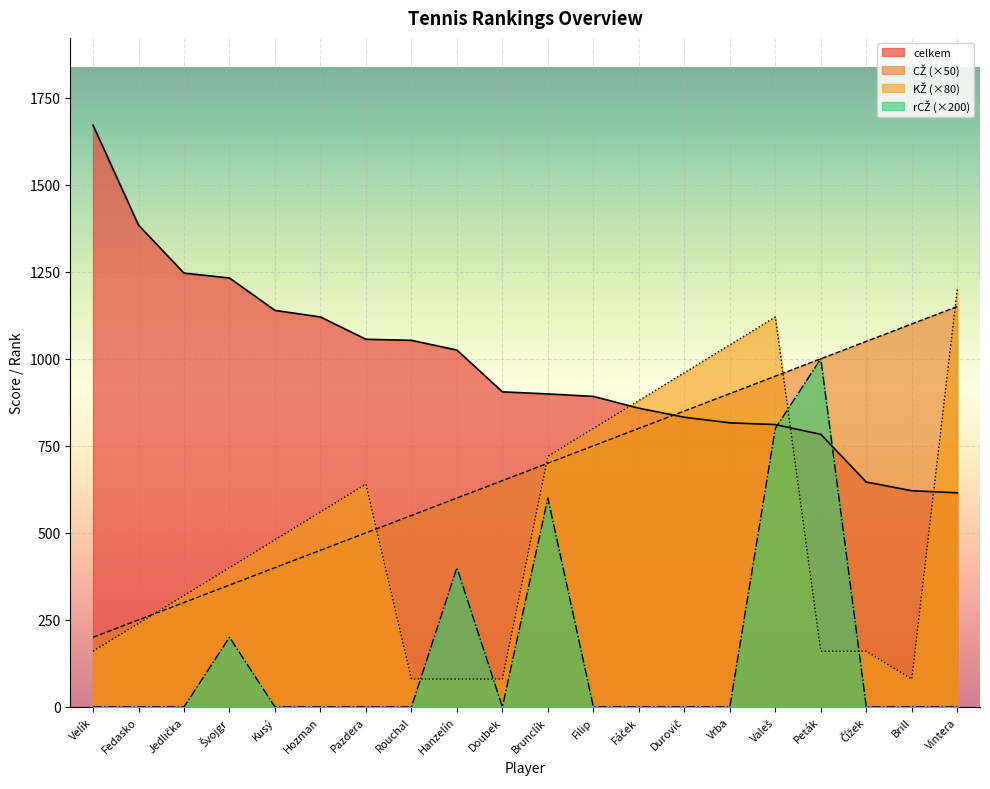

Reading left to right, transcribe all the data shown in this chart.

celkem: 1671	1384	1246	1232	1139	1120	1056	1053	1025	905	899	892	858	832	816	811	783	646	621	615
CŽ: 200	250	300	350	400	450	500	550	600	650	700	750	800	850	900	950	1000	1050	1100	1150
KŽ: 160	240	320	400	480	560	640	80	80	80	720	800	880	960	1040	1120	160	160	80	1200
rCŽ: 0	0	0	200	0	0	0	0	400	0	600	0	0	0	0	800	1000	0	0	0